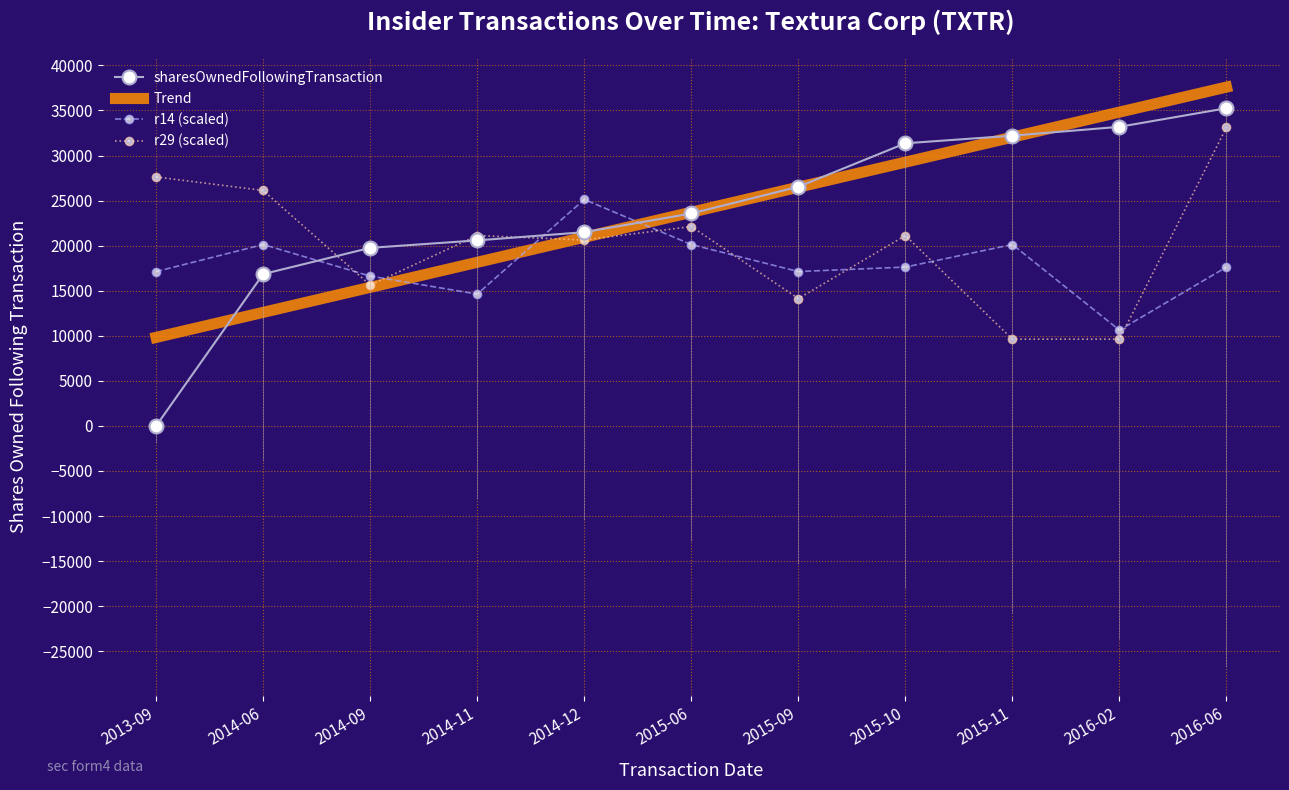

Where does the sharesOwnedFollowingTransaction series first go above 23571?

2015-09